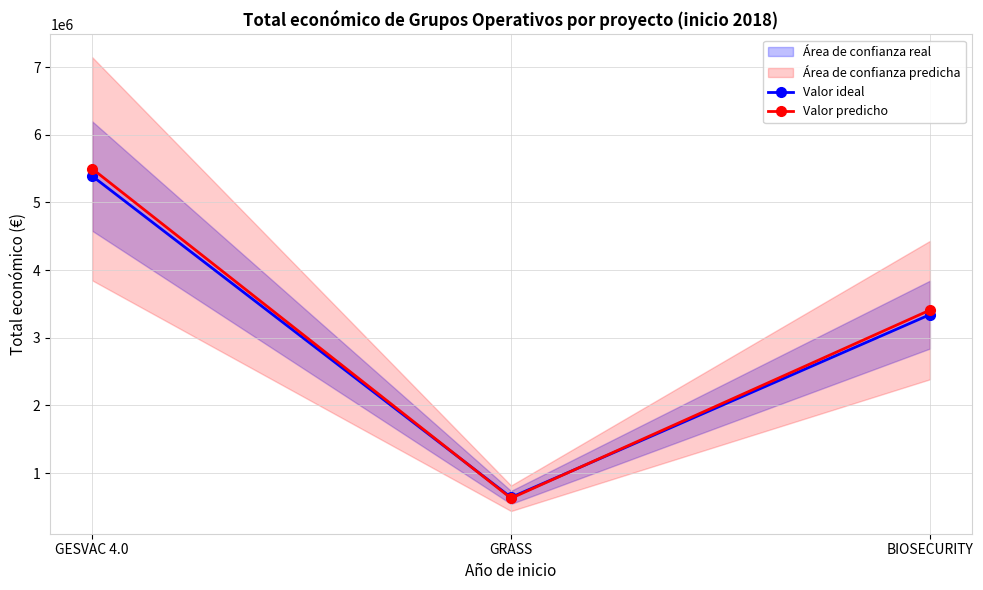

The value of Valor ideal at BIOSECURITY is 1445965.1. True or false?

False